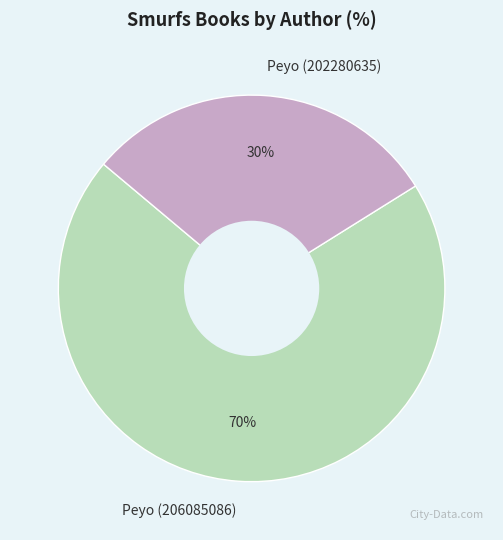

Which category has the smallest portion of the pie?

Peyo (202280635)